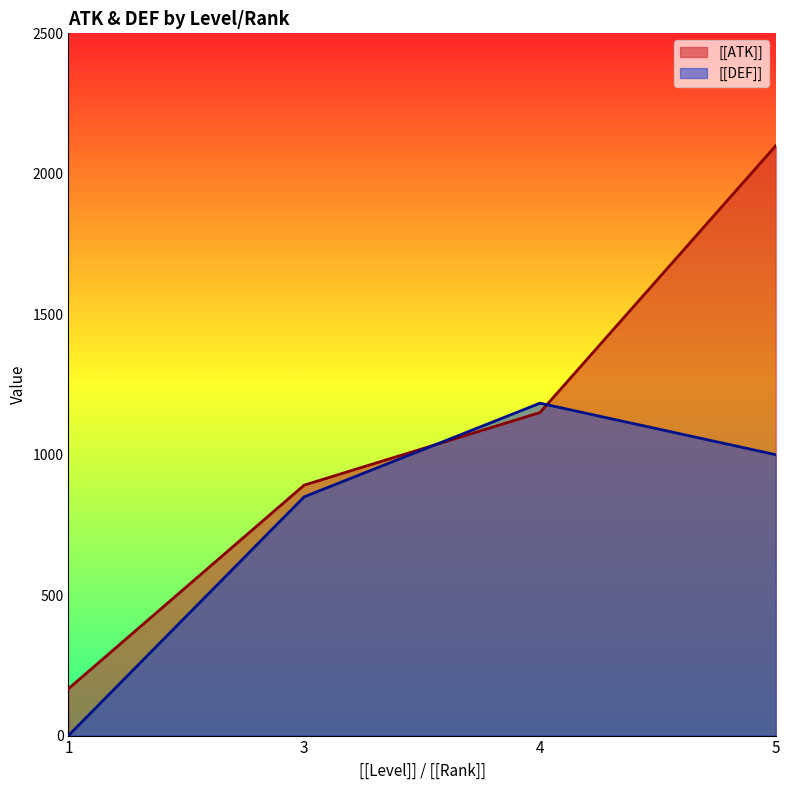

How many times do [[DEF]] and [[ATK]] cross each other?

2